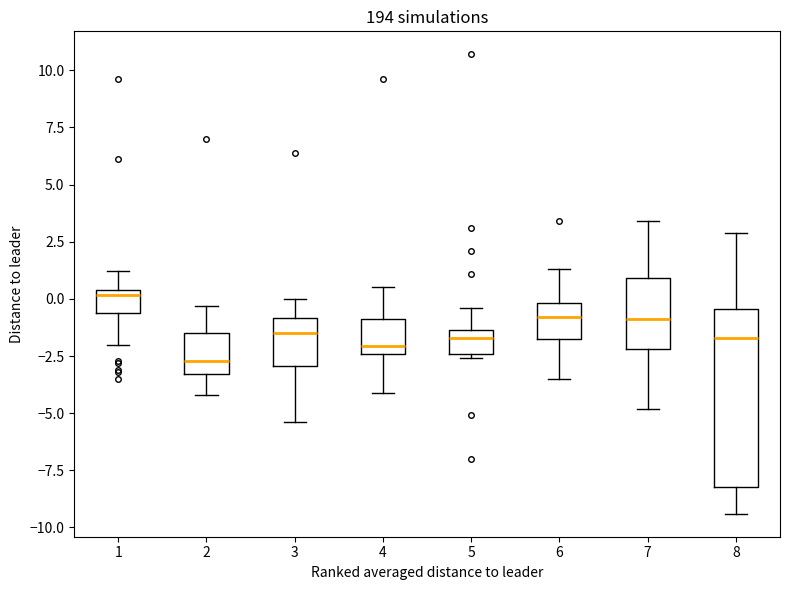

Which box's median line is the lowest?

2